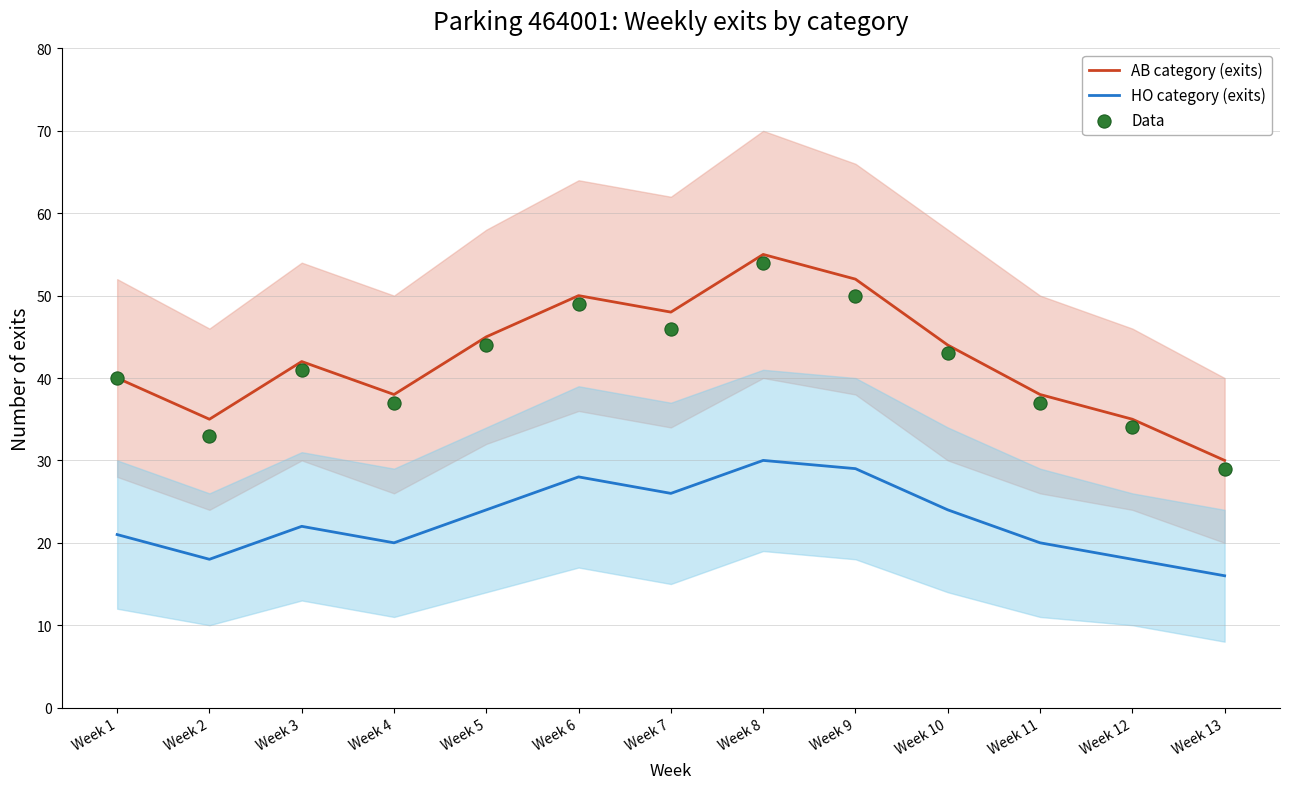

At how many categories does at least one series exceed 50?

2